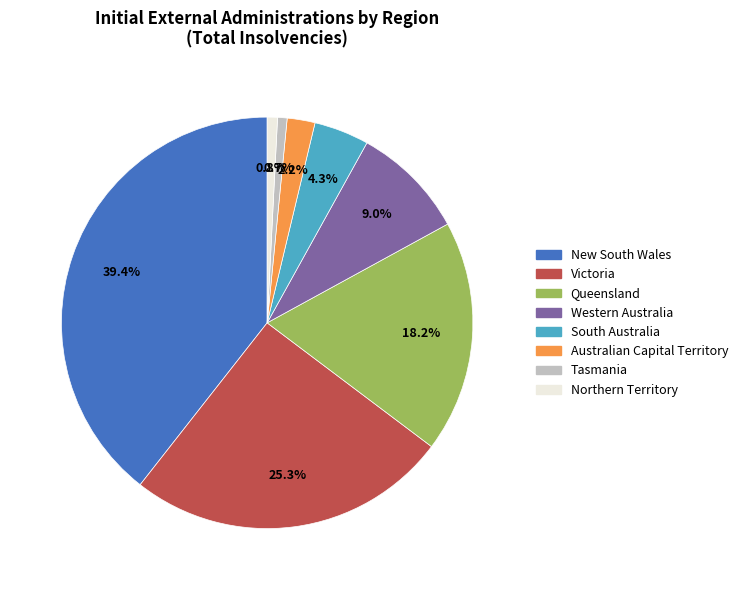

How many segments does this pie chart have?

8